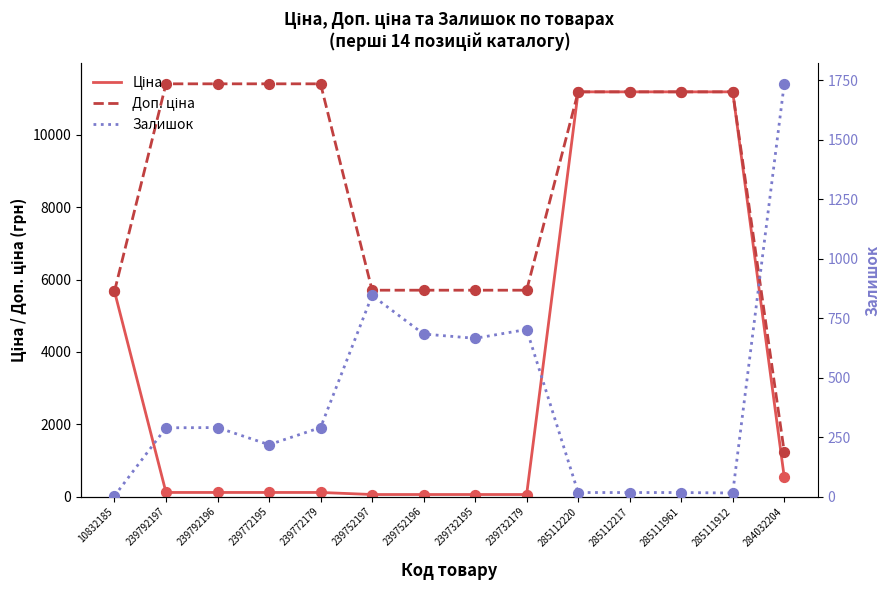

Which series has the largest total across all categories?

Доп. ціна